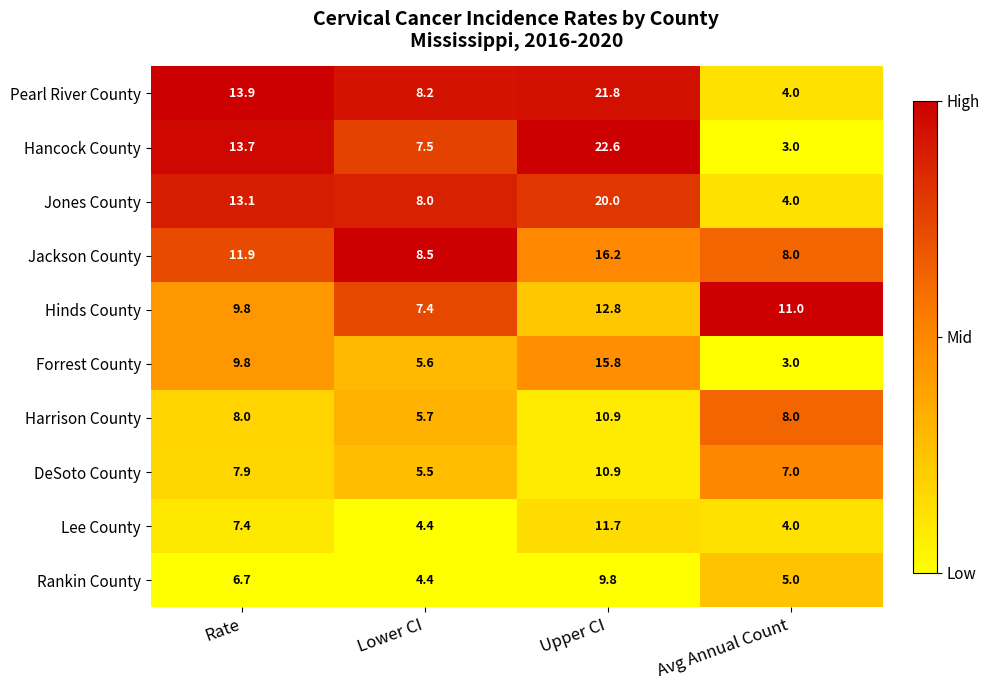

How many values in the Pearl River County series exceed 13?

2